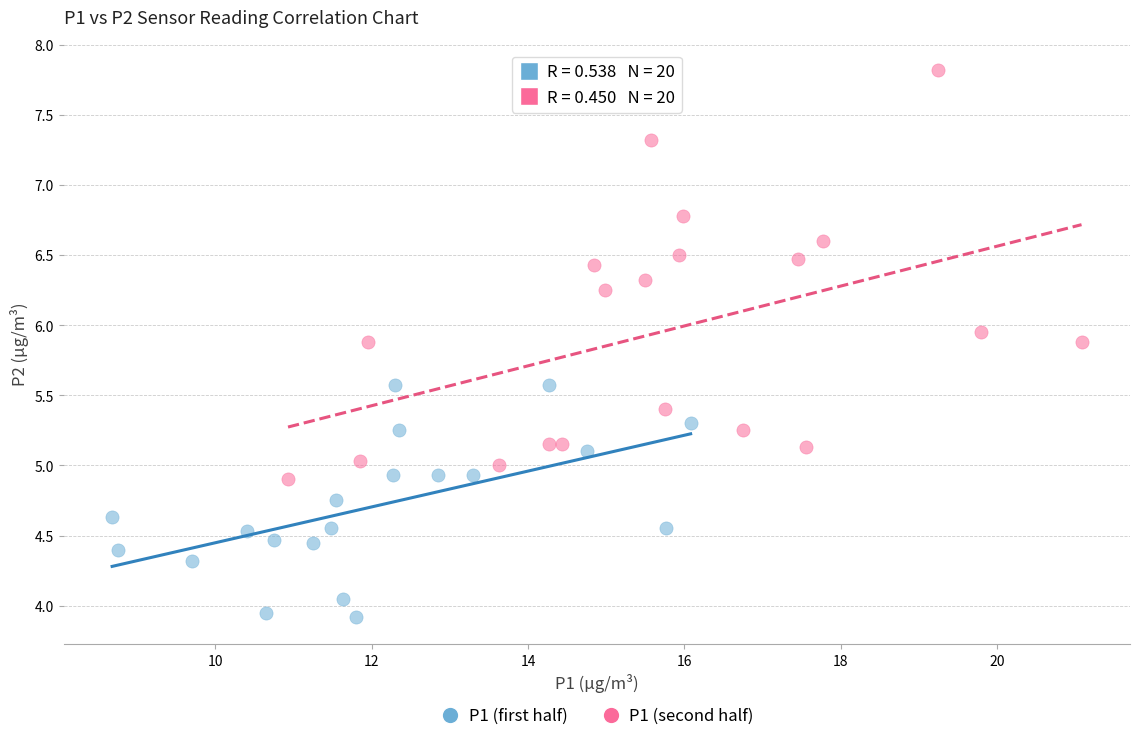

Which series reaches the maximum Y coordinate?

P1 (second half)